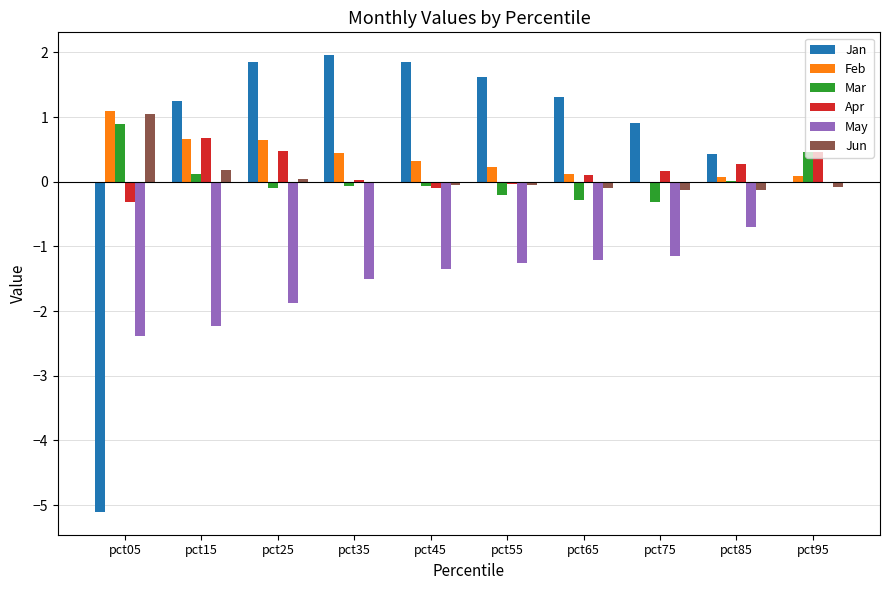

Are the bars grouped side by side (vs. stacked)?

Yes